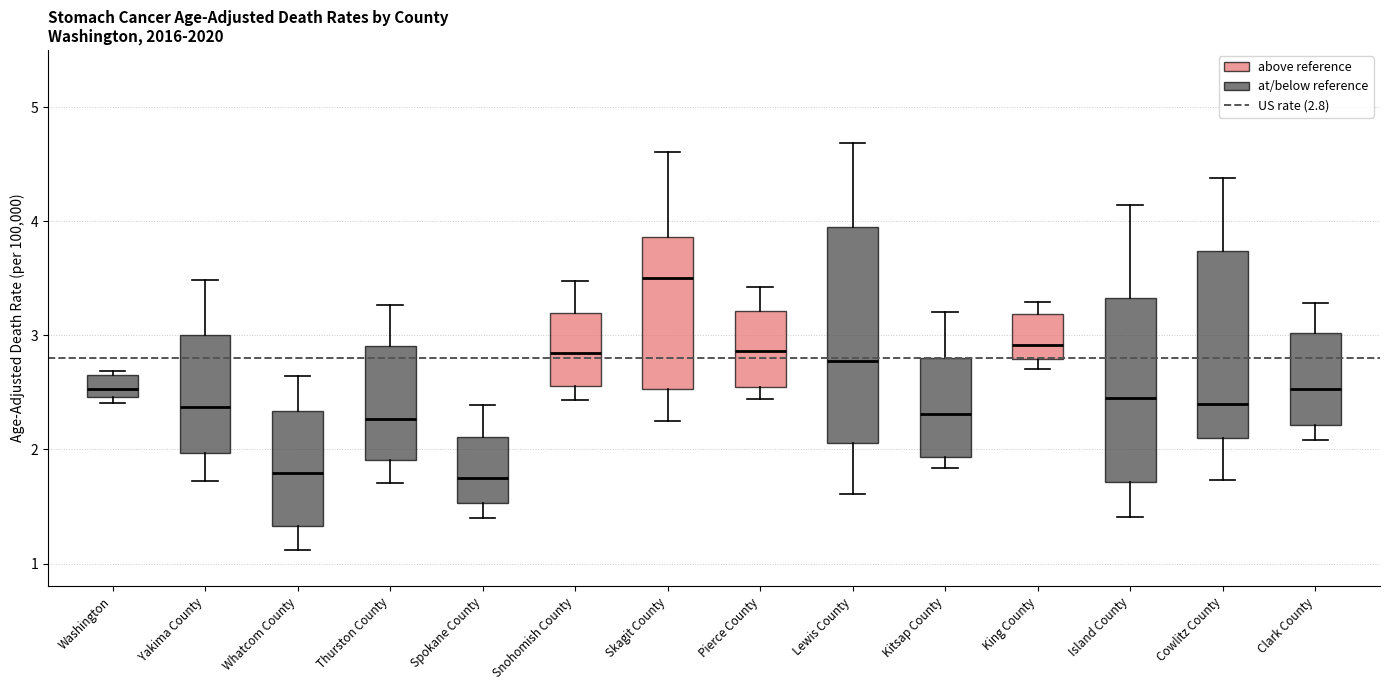

Reading left to right, read every box against the y-axis: the position of its median line, the range the box covers, and the ends of its whiskers. The values are not printed on the chart, so give them approximately, as read against the axis.

Washington: median 2.5 (just above the box's lower edge), box 2.5 to 2.7, whiskers 2.4 to 2.7 (just above the box's upper edge)
Yakima County: median 2.4, box 2.0 to 3.0, whiskers 1.7 to 3.5
Whatcom County: median 1.8, box 1.3 to 2.3, whiskers 1.1 to 2.6
Thurston County: median 2.3, box 1.9 to 2.9, whiskers 1.7 to 3.3
Spokane County: median 1.7, box 1.5 to 2.1, whiskers 1.4 to 2.4
Snohomish County: median 2.8, box 2.6 to 3.2, whiskers 2.4 to 3.5
Skagit County: median 3.5, box 2.5 to 3.9, whiskers 2.2 to 4.6
Pierce County: median 2.9, box 2.5 to 3.2, whiskers 2.4 to 3.4
Lewis County: median 2.8, box 2.1 to 4.0, whiskers 1.6 to 4.7
Kitsap County: median 2.3, box 1.9 to 2.8, whiskers 1.8 to 3.2
King County: median 2.9, box 2.8 to 3.2, whiskers 2.7 to 3.3
Island County: median 2.4, box 1.7 to 3.3, whiskers 1.4 to 4.1
Cowlitz County: median 2.4, box 2.1 to 3.7, whiskers 1.7 to 4.4
Clark County: median 2.5, box 2.2 to 3.0, whiskers 2.1 to 3.3